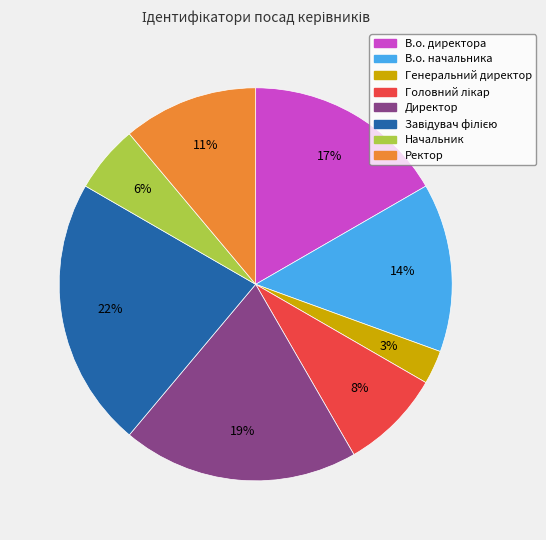

What is the smallest slice in the pie chart?

Генеральний директор